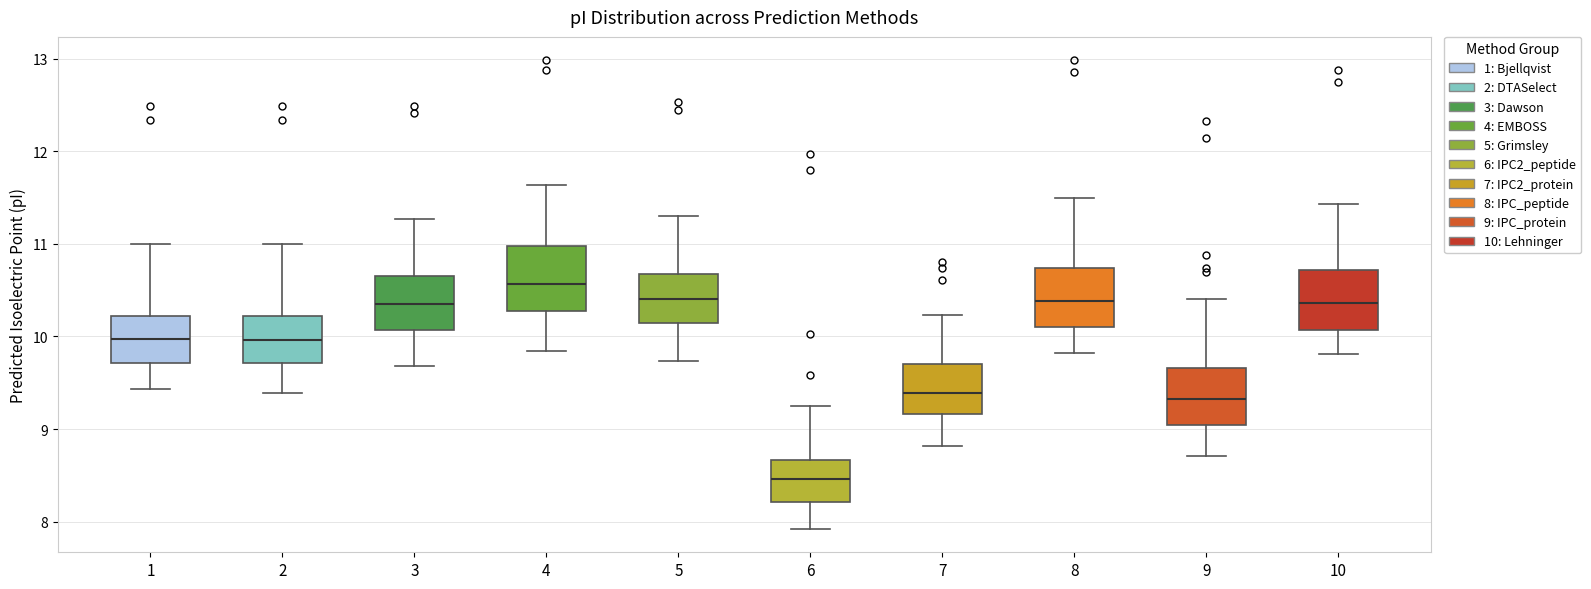

Reading left to right, transcribe this box plot: for each box, give where its median line is, the range the box spans, and where its two whiskers end, as read against the y-axis. The values are not printed on the chart, so give them approximately, as read against the axis.

1: median 10.0, box 9.7 to 10.2, whiskers 9.4 to 11.0
2: median 10.0, box 9.7 to 10.2, whiskers 9.4 to 11.0
3: median 10.4, box 10.1 to 10.6, whiskers 9.7 to 11.3
4: median 10.6, box 10.3 to 11.0, whiskers 9.8 to 11.6
5: median 10.4, box 10.1 to 10.7, whiskers 9.7 to 11.3
6: median 8.5, box 8.2 to 8.7, whiskers 7.9 to 9.3
7: median 9.4, box 9.2 to 9.7, whiskers 8.8 to 10.2
8: median 10.4, box 10.1 to 10.7, whiskers 9.8 to 11.5
9: median 9.3, box 9.0 to 9.7, whiskers 8.7 to 10.4
10: median 10.4, box 10.1 to 10.7, whiskers 9.8 to 11.4